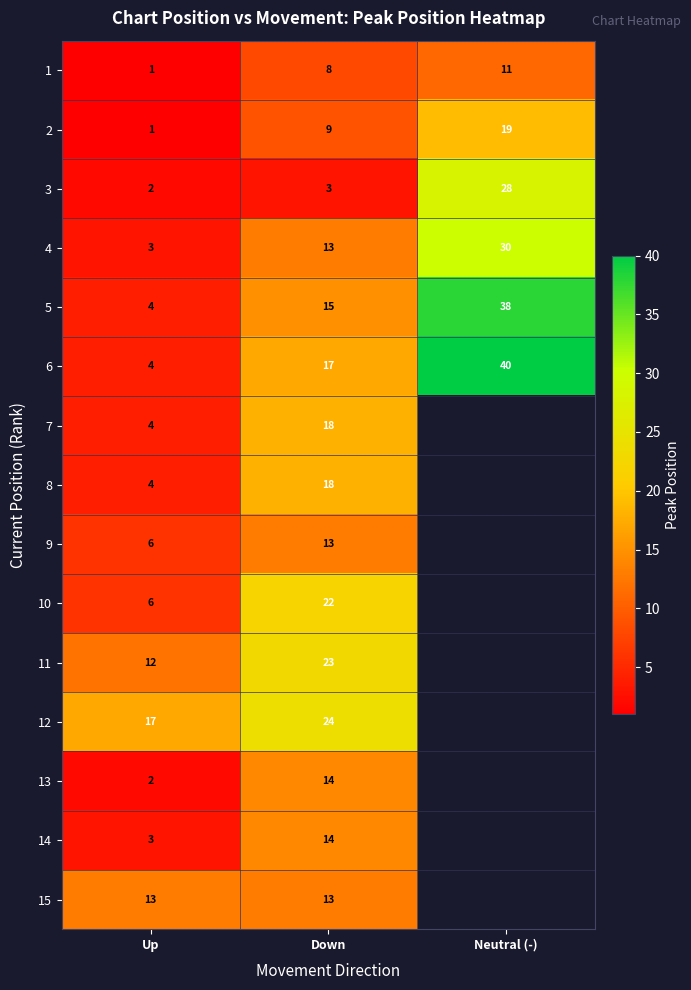

Which category has the highest value in the 1 series?

Neutral (-)